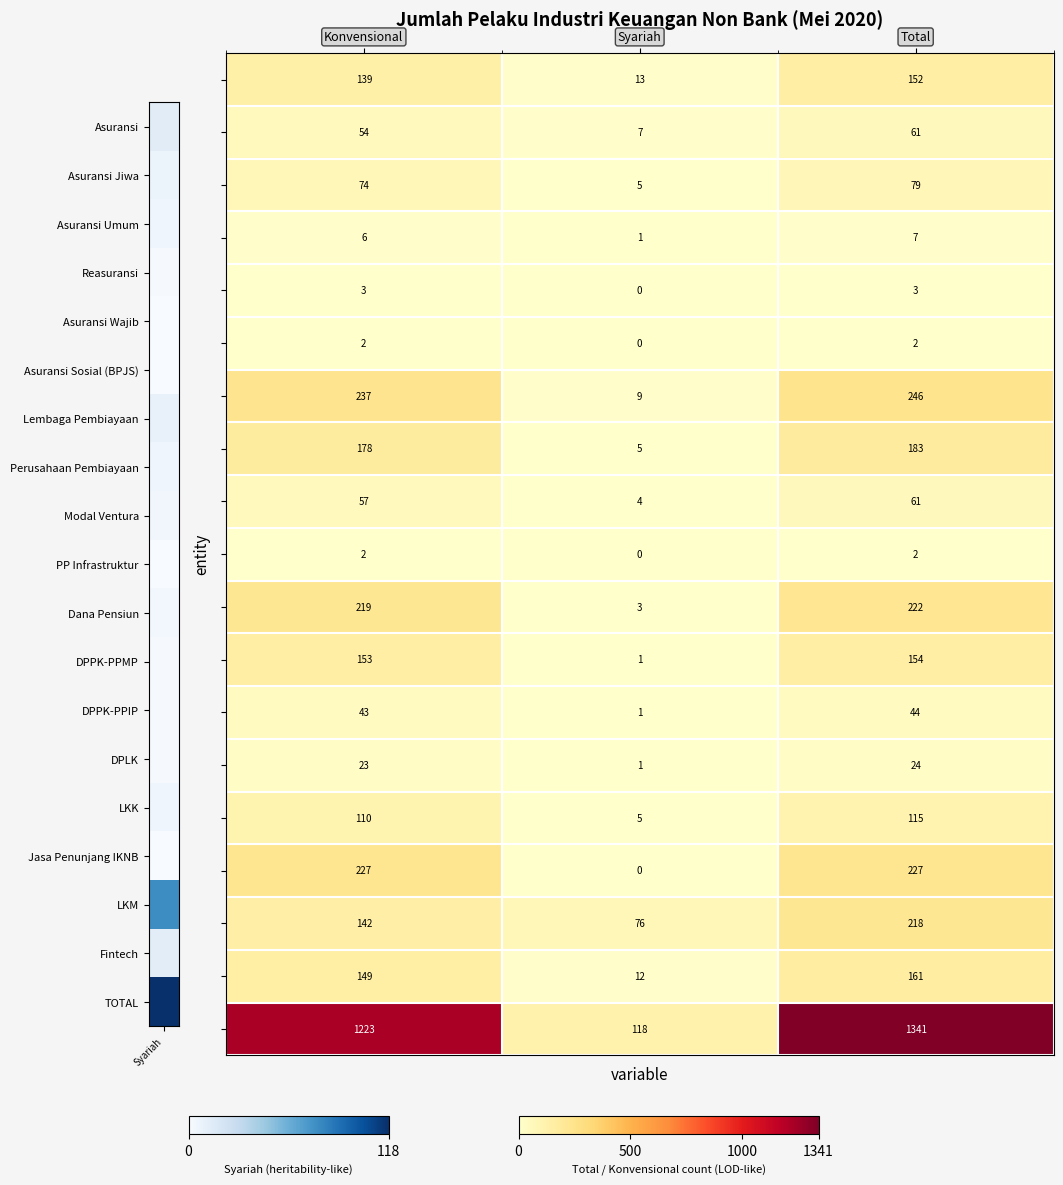

What is the total value across all series at Syariah?

261